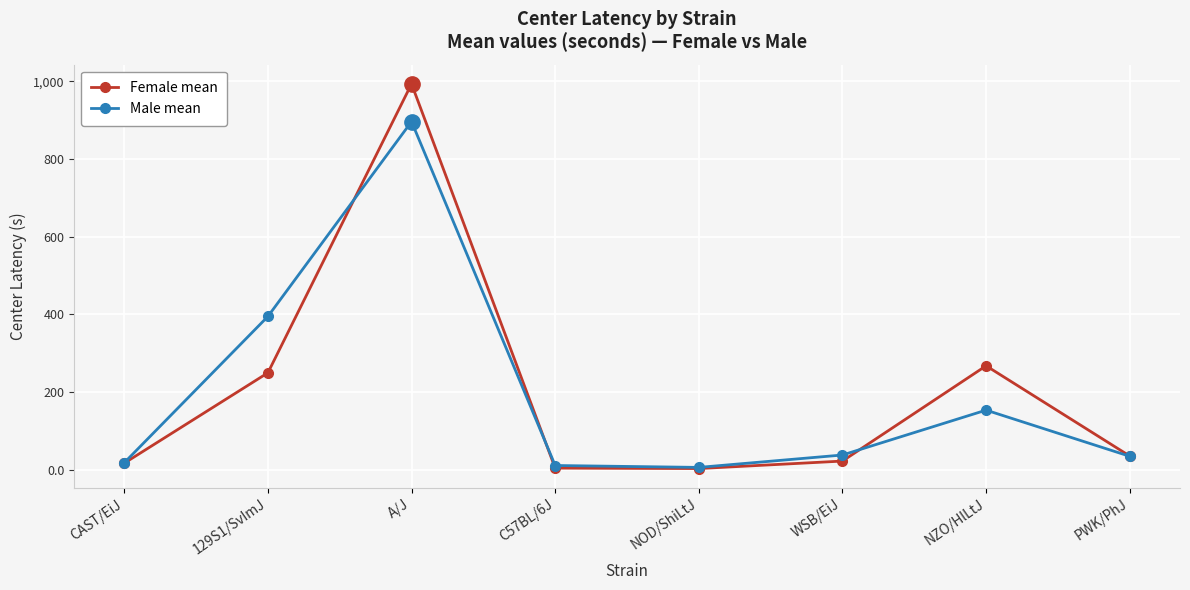

At which category does the chart reach its peak across all series?

A/J